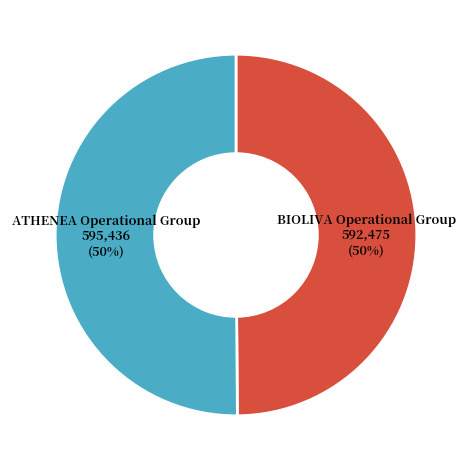

To the nearest percent, what is the average slice percentage?

50%